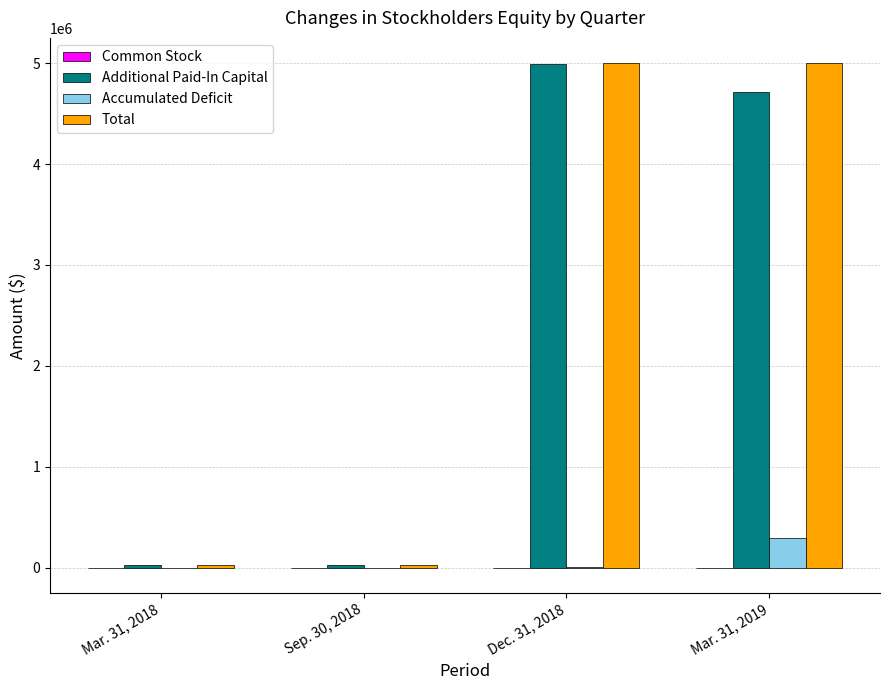

How many distinct data groups are displayed?

4